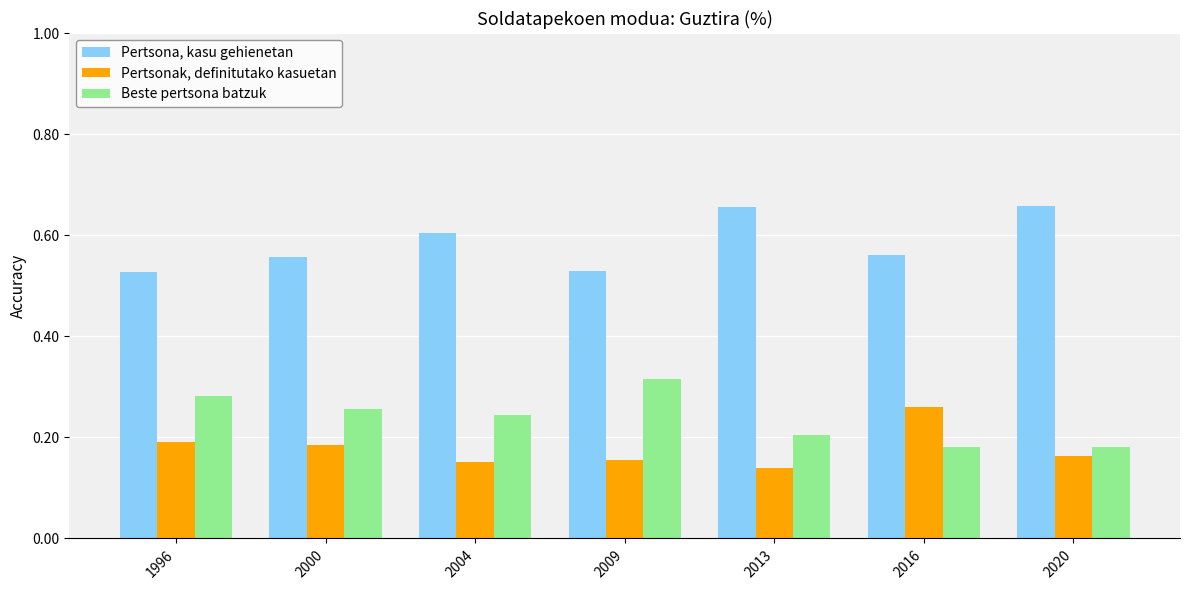

What is the total value across all series at 2016?

1.0